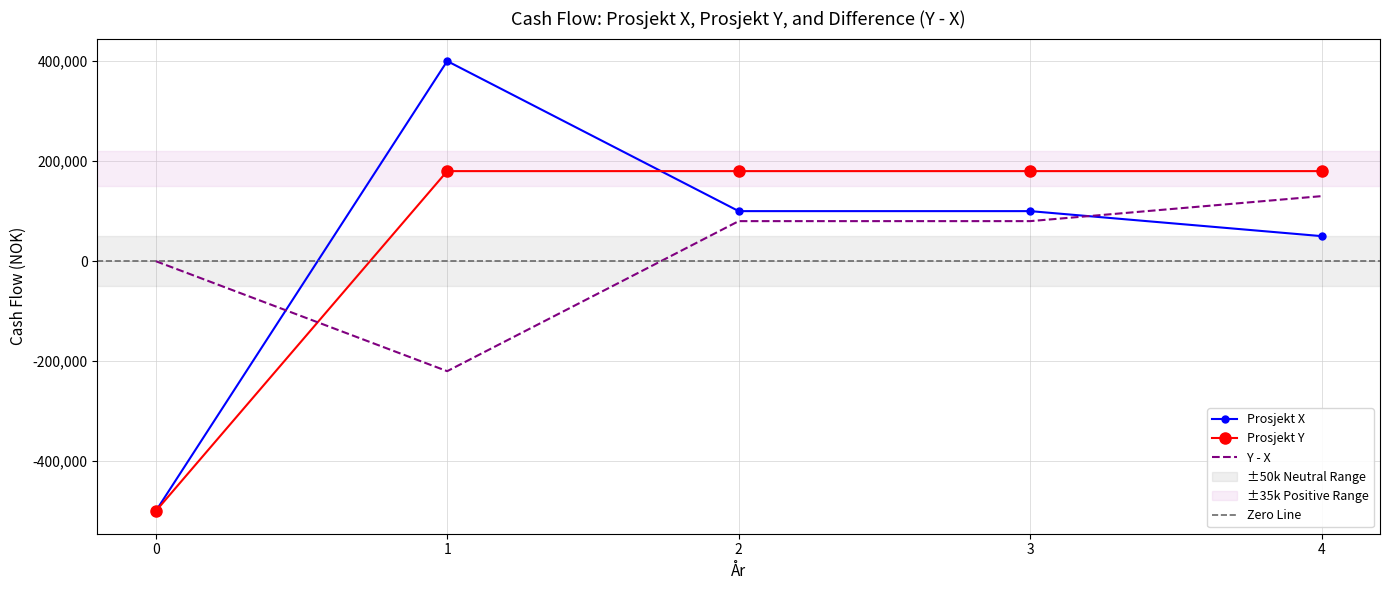

Which series ends up on top after the final intersection of Prosjekt Y and Y - X?

Prosjekt Y